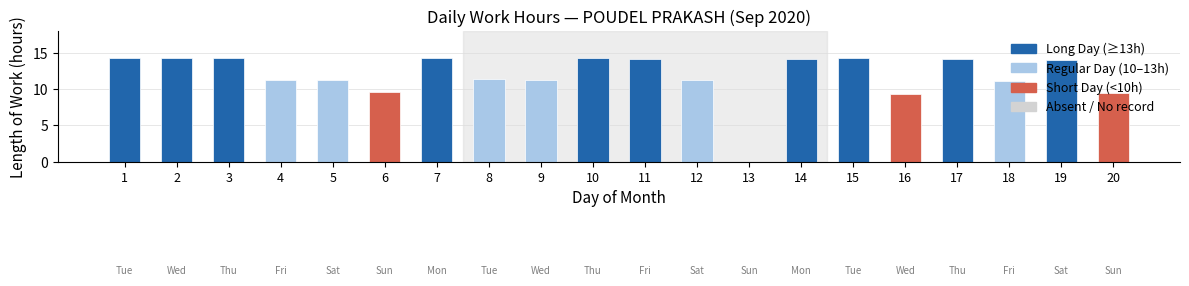

What is the approximate value at 16?

9.4